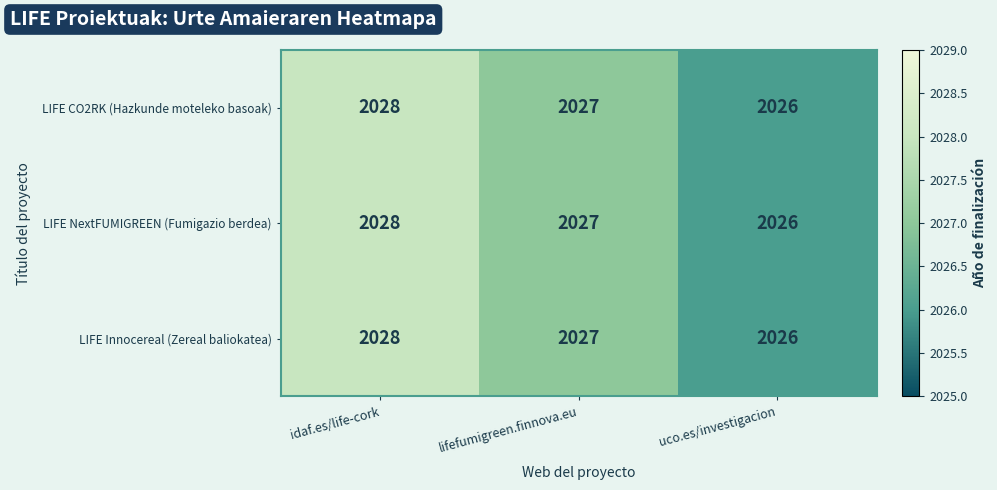

What is the maximum value shown in the chart?

2028